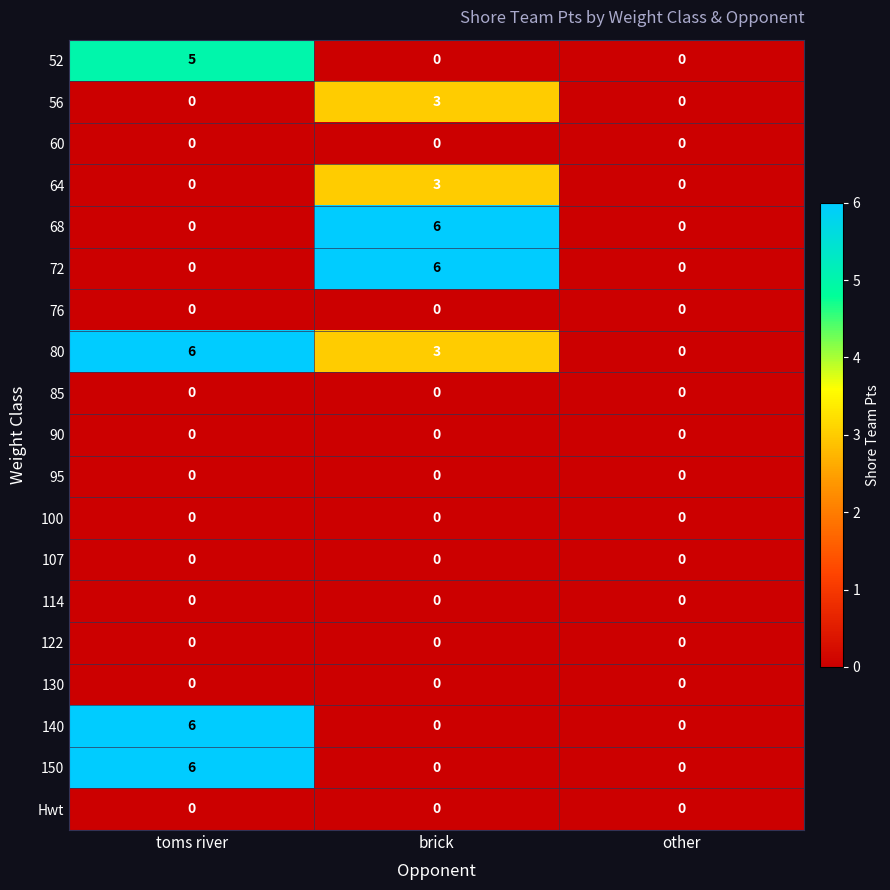

What is the greatest value displayed?

6